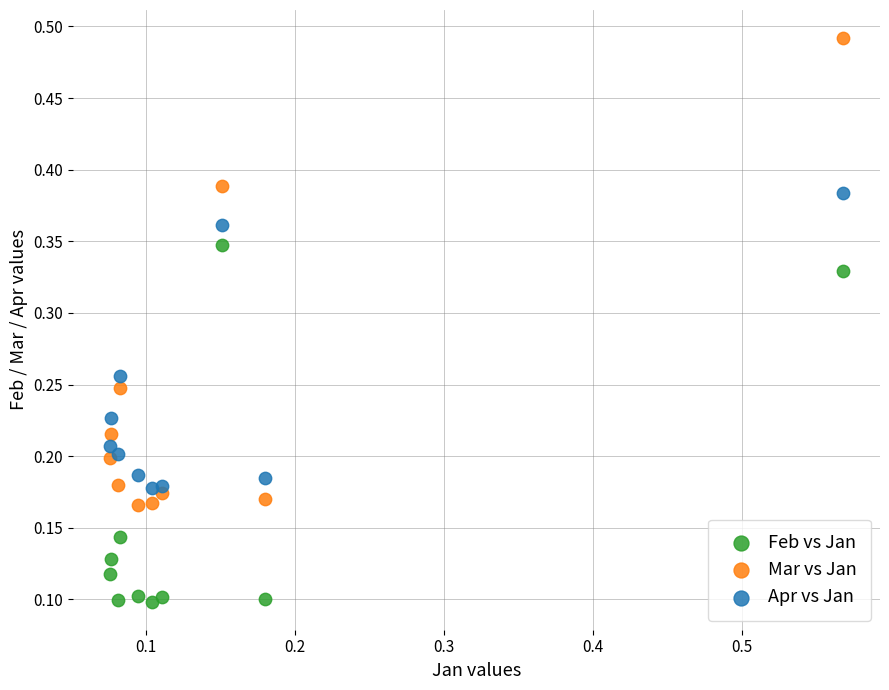

Which series reaches the minimum Y coordinate?

Feb vs Jan